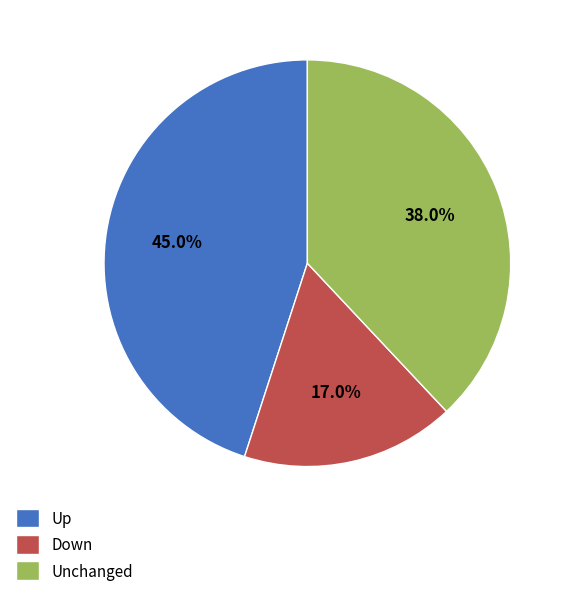

Which slice is the smallest?

Down